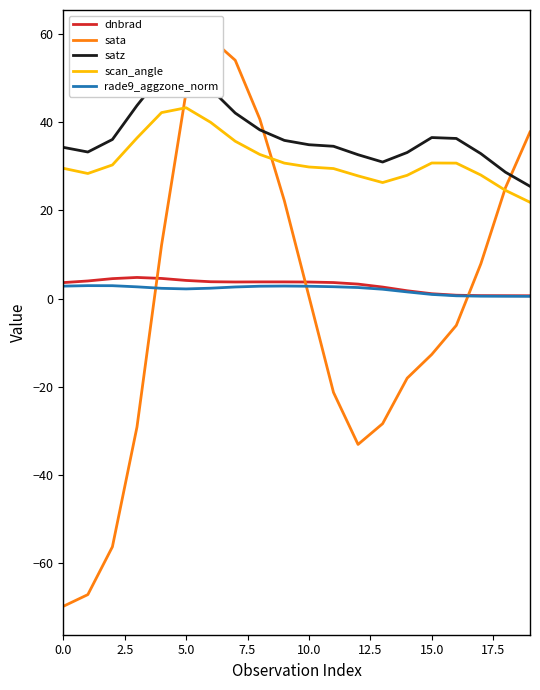

In scan_angle, how many points are higher than both neighbors (excluding endpoints)?

2